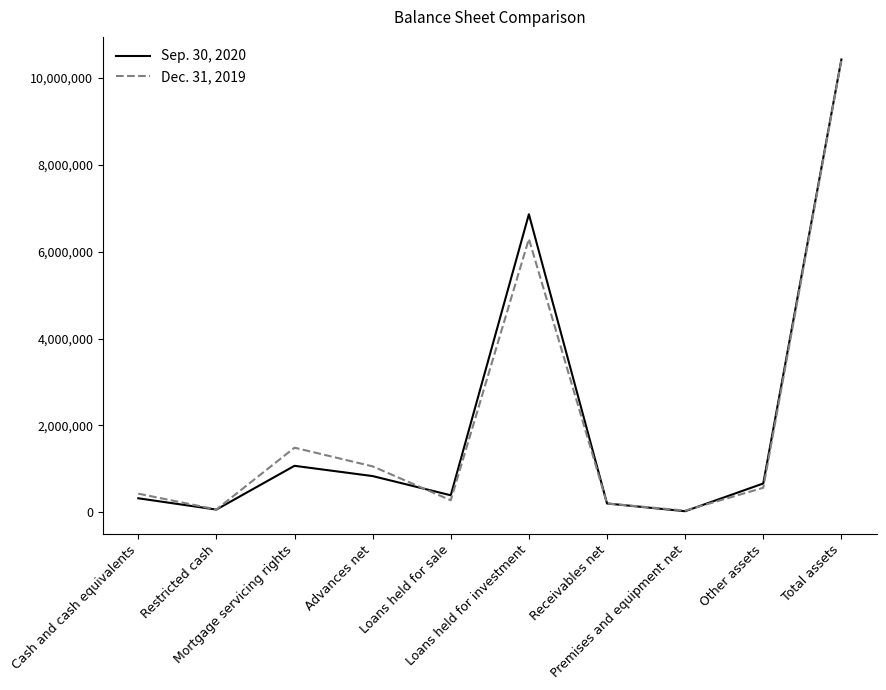

What is the smallest value displayed?

23620